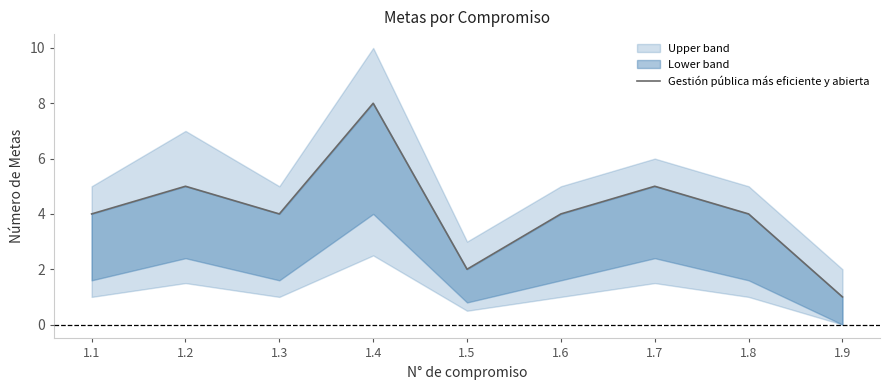

How many distinct data groups are displayed?

1